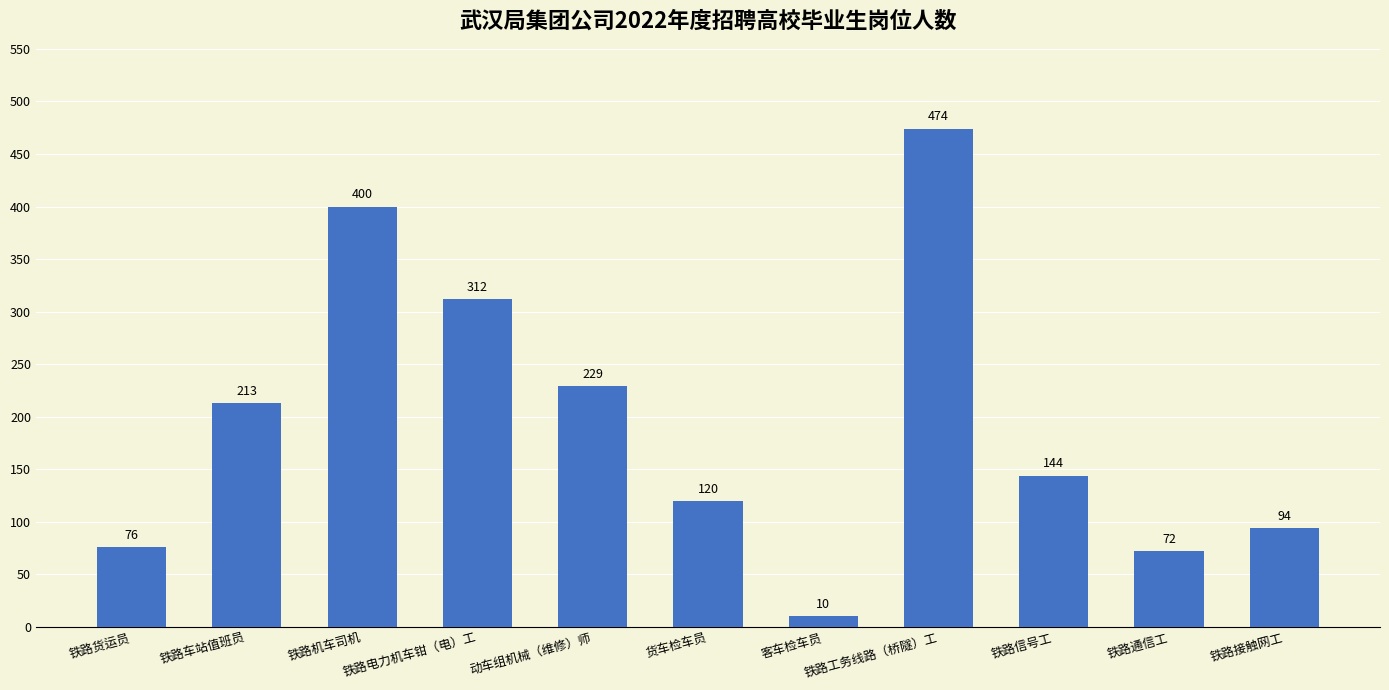

What is the label of the 9th bar from the right?

铁路机车司机